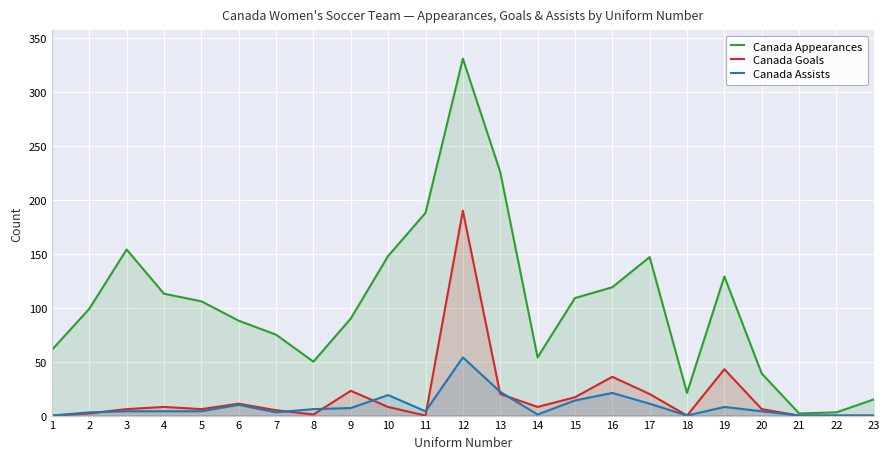

True or false: Canada Goals and Canada Appearances cross at least once.

False